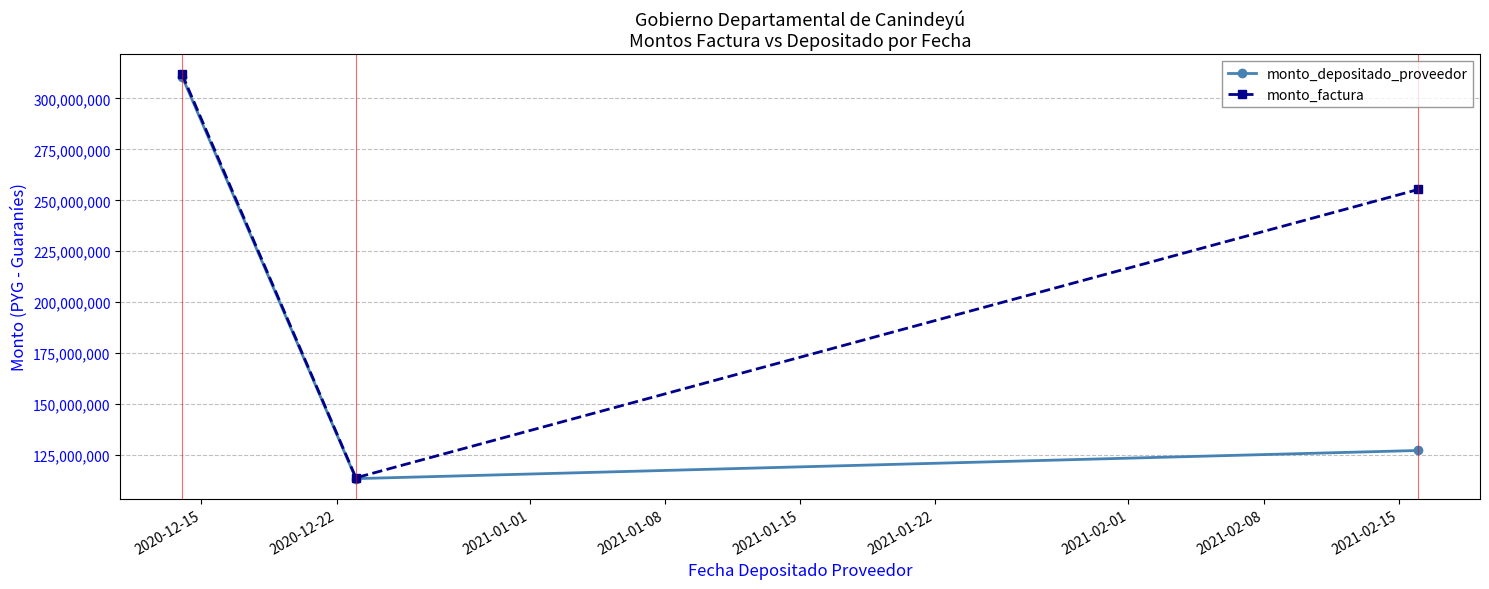

What is the difference between the maximum and minimum values in the monto_depositado_proveedor series?

197375791